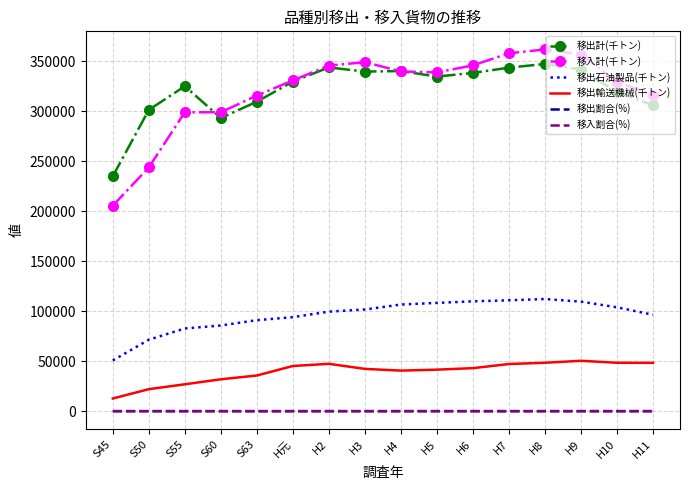

Is the value of 移出石油製品(千トン) at H9 greater than the value of 移入計(千トン) at S63?

No